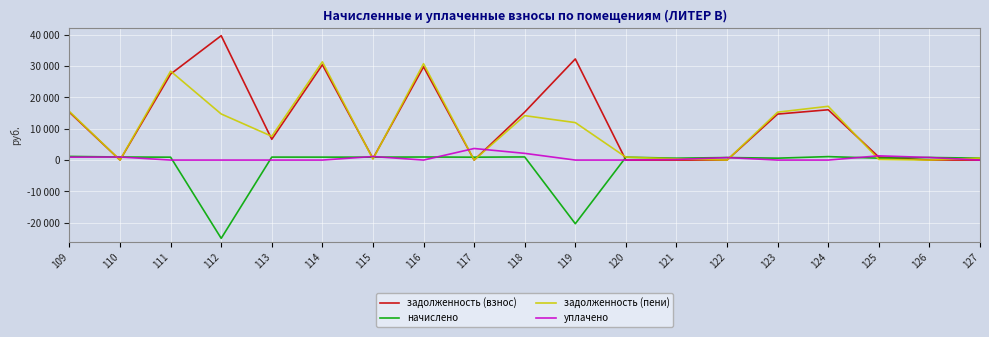

Where is the first local minimum for уплачено?

116